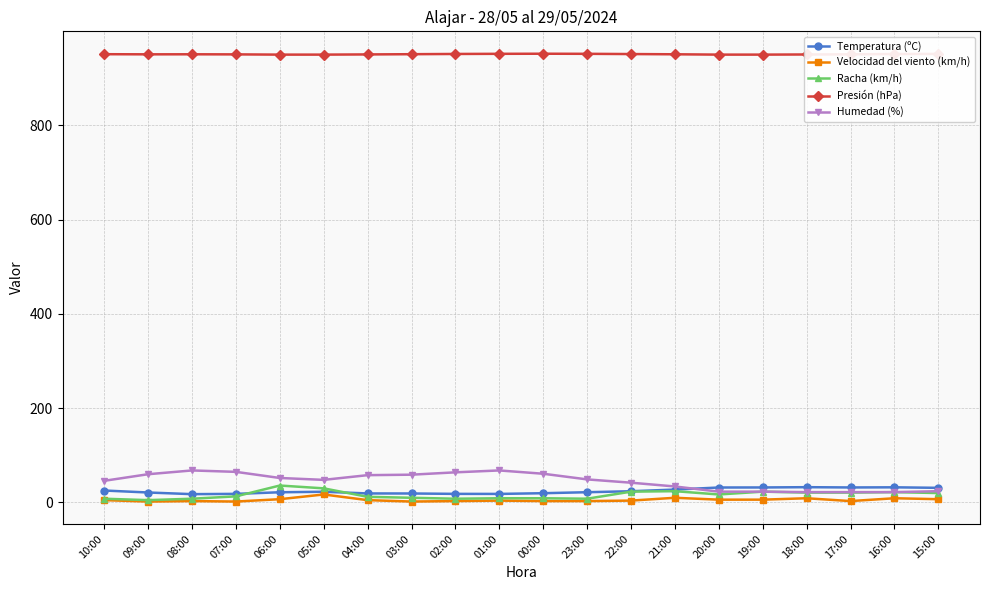

True or false: Temperatura (ºC) and Presión (hPa) intersect in this chart.

False